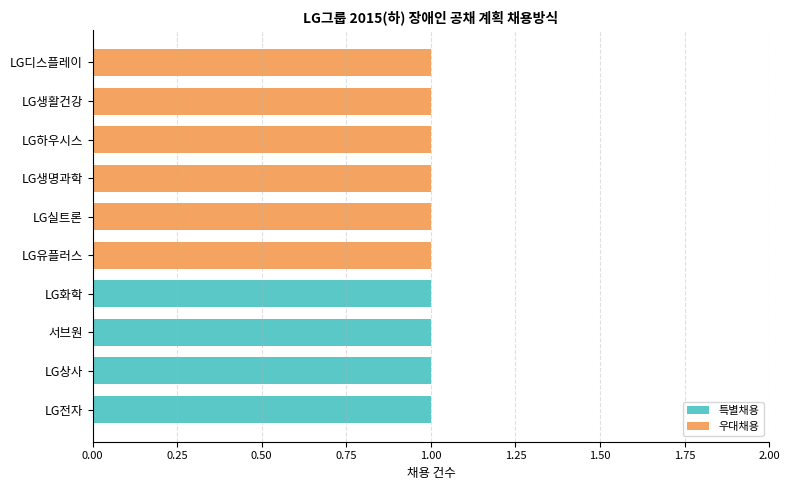

What is the sum of all 특별채용 values?

4